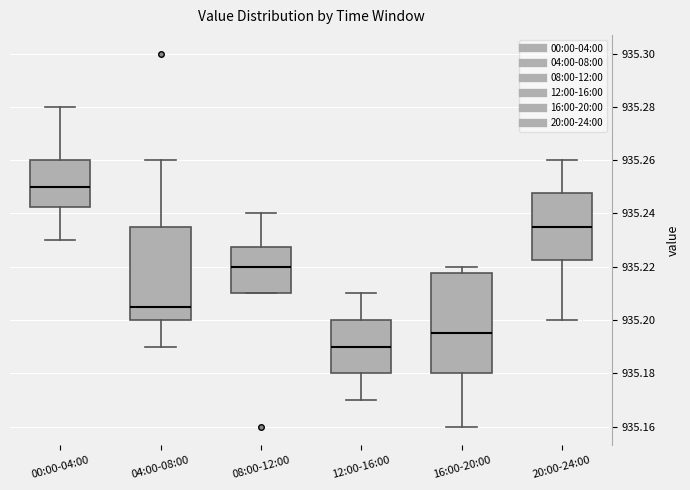

Which box has the lowest median line?

12:00-16:00